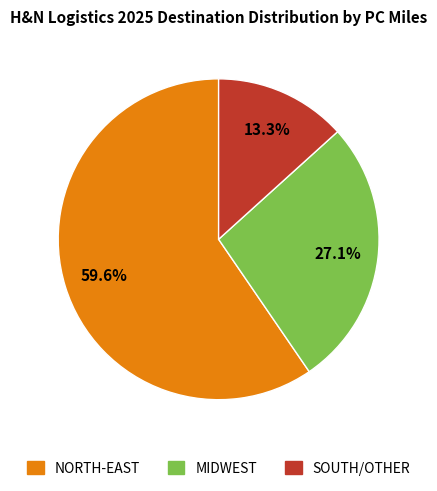

Does any single category account for the majority?

Yes